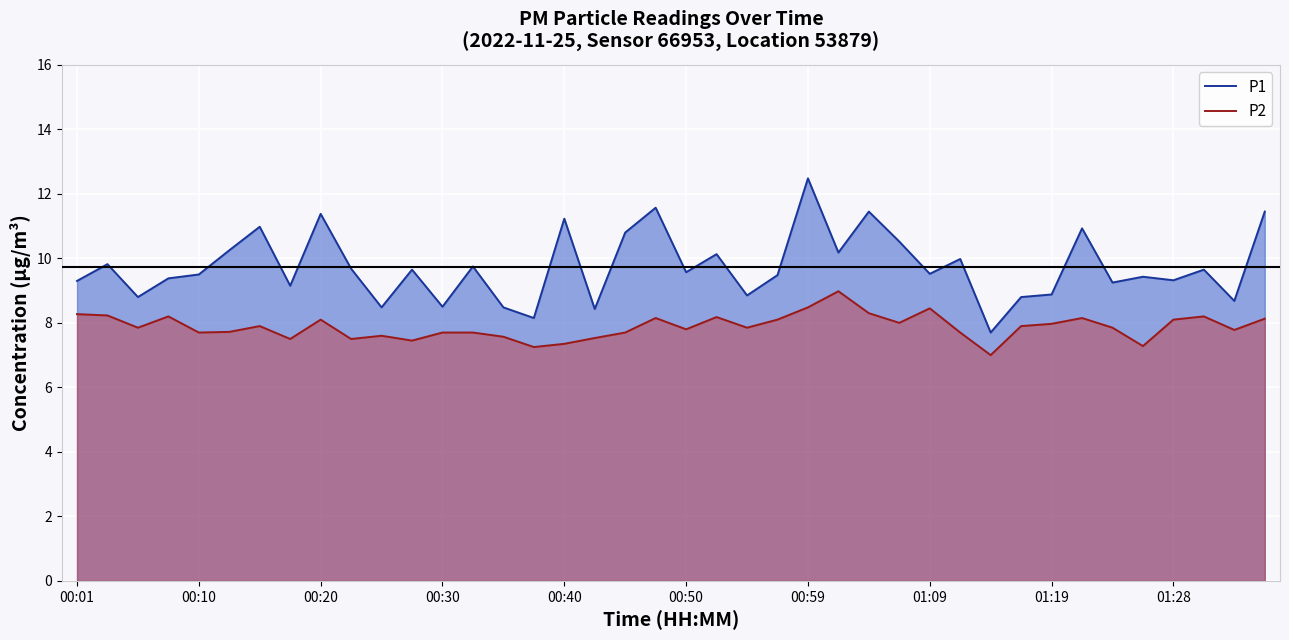

True or false: P1 and P2 intersect in this chart.

False